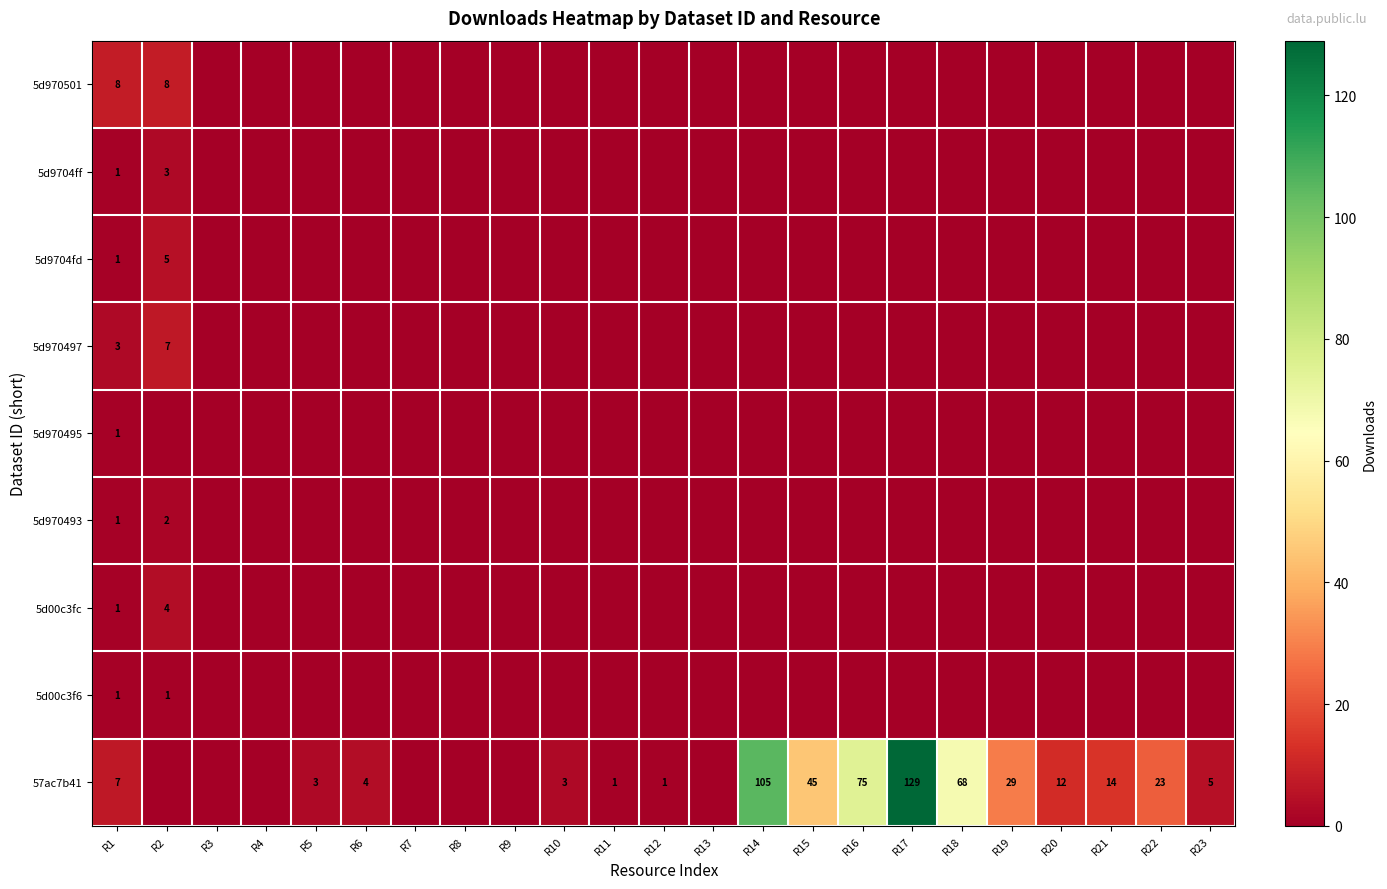

Is it true that 5d9704fd equals 3 at R22?

False